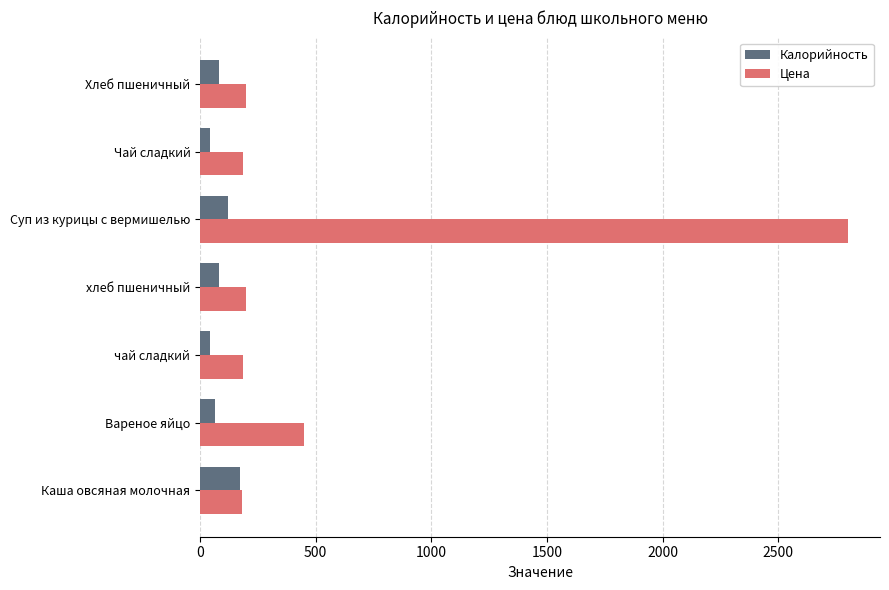

Count the number of categories in the chart.

7